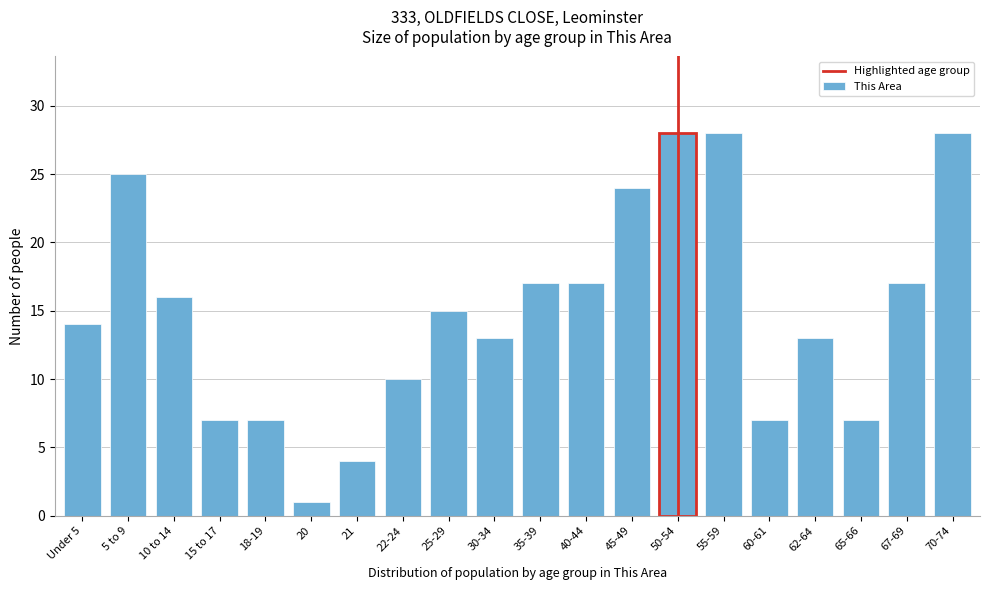

Reading left to right, extract all data points from this chart.

Under 5=14	5 to 9=25	10 to 14=16	15 to 17=7	18-19=7	20=1	21=4	22-24=10	25-29=15	30-34=13	35-39=17	40-44=17	45-49=24	50-54=28	55-59=28	60-61=7	62-64=13	65-66=7	67-69=17	70-74=28